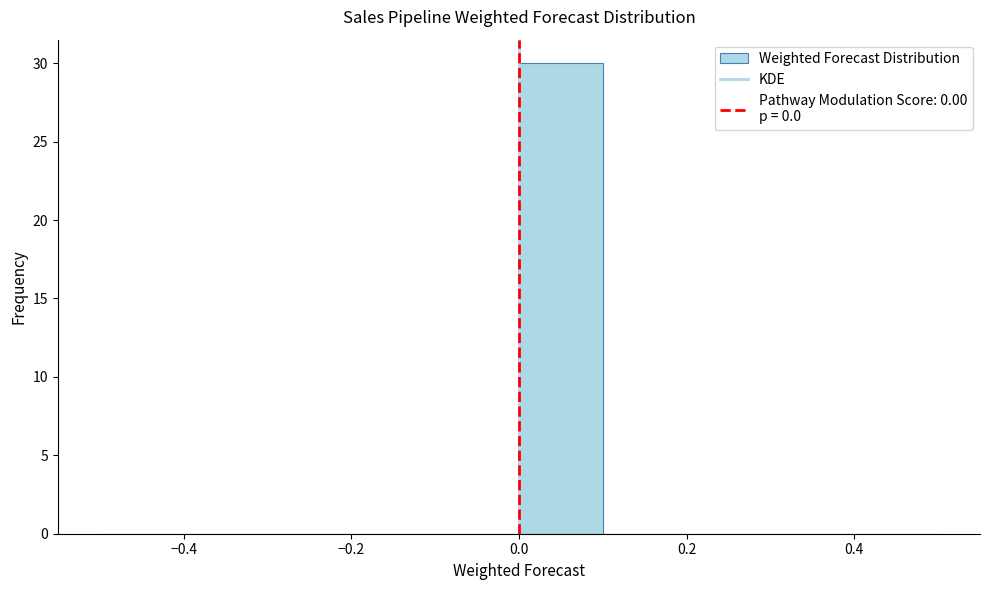

Reading left to right, transcribe this chart: for each bar, give the range it covers on the x-axis and its height. The values are not printed on the chart, so give them approximately, as read against the axis.

-0.5 to -0.4: 0
-0.4 to -0.3: 0
-0.3 to -0.2: 0
-0.2 to -0.1: 0
-0.1 to 0.0: 0
0.0 to 0.1: 30
0.1 to 0.2: 0
0.2 to 0.3: 0
0.3 to 0.4: 0
0.4 to 0.5: 0